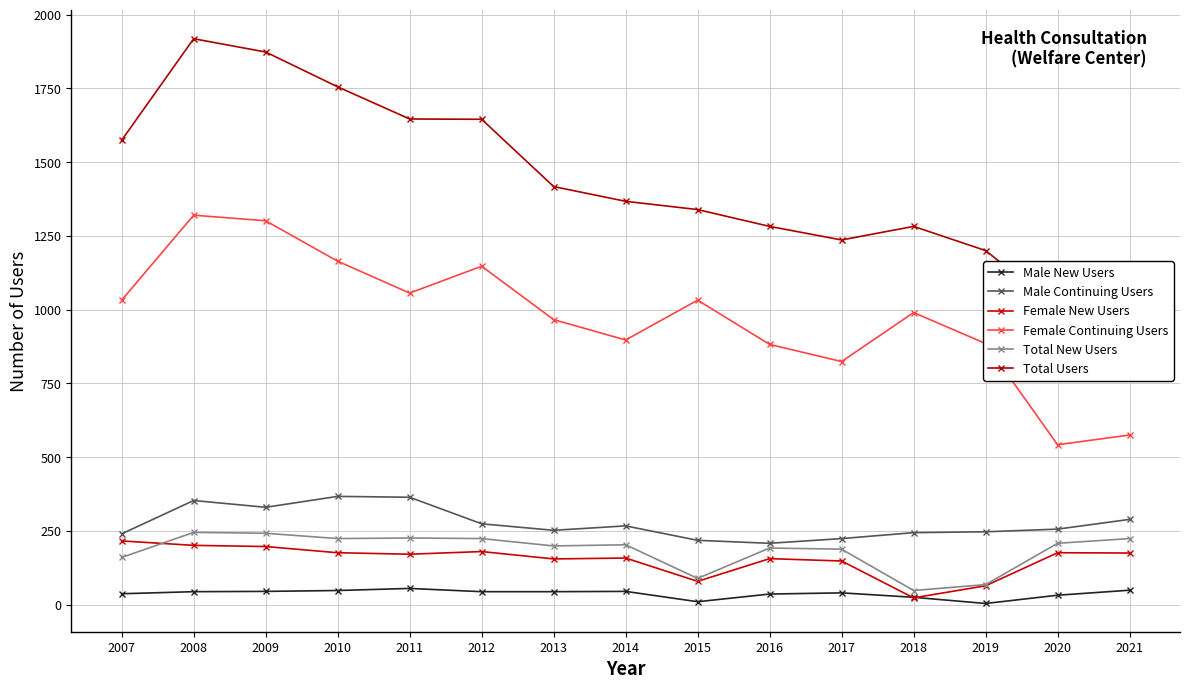

How many interior local valleys does the Male New Users series have?

2